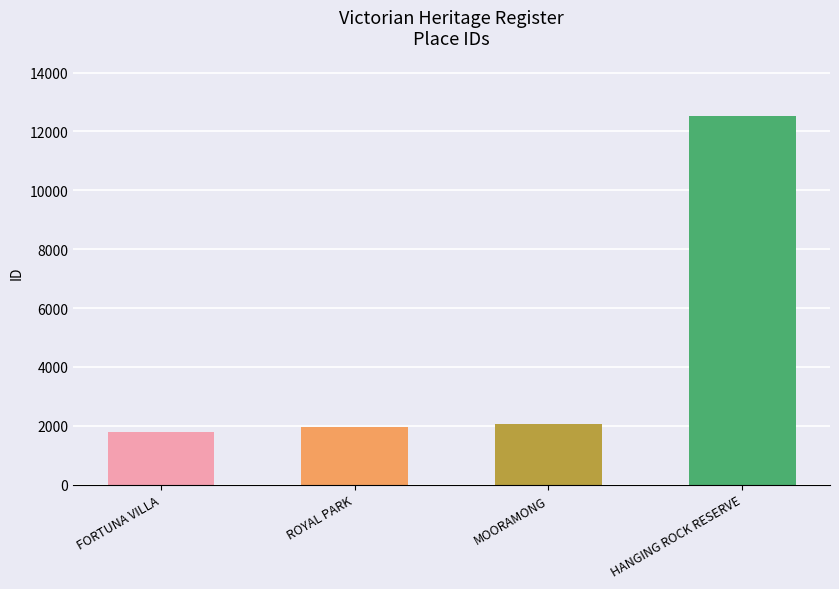

The value at MOORAMONG is 439. True or false?

False